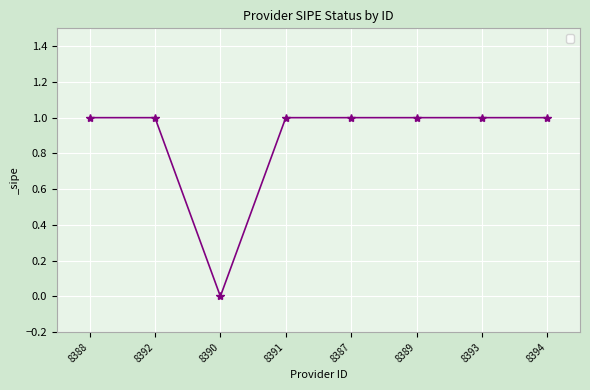

Which label corresponds to the smallest value in the chart?

8390